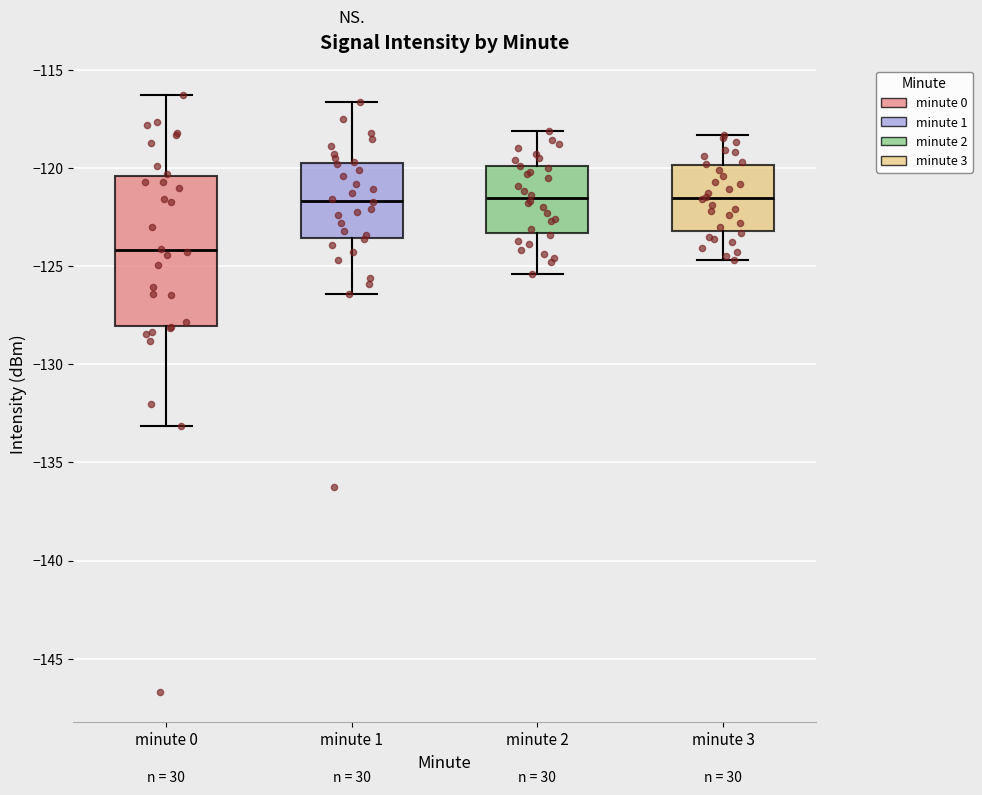

Which box's median line is the lowest?

minute 0